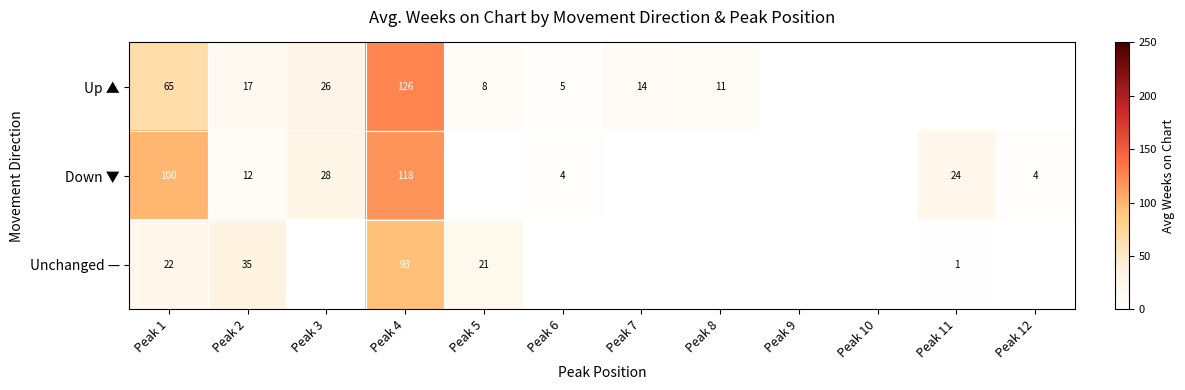

At which category is the sum across all series the highest?

Peak 4